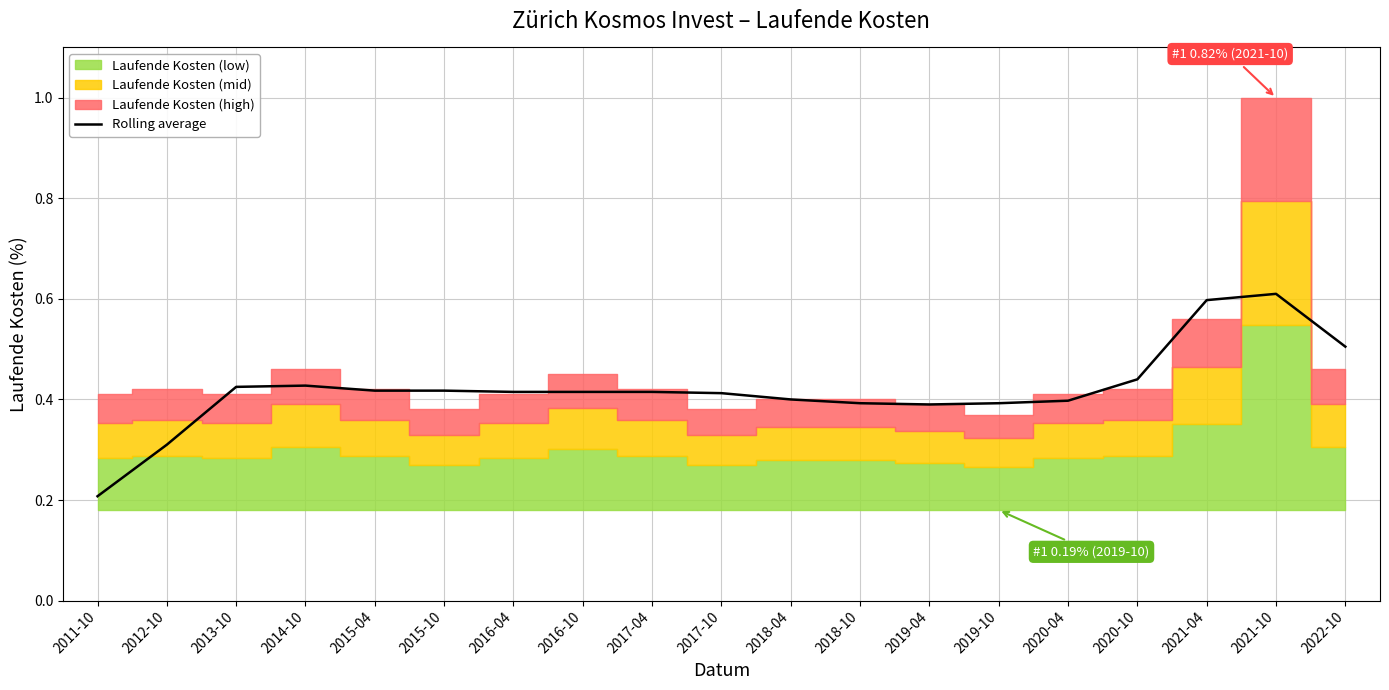

Where is Rolling average nearest to the value 0?

2011-10